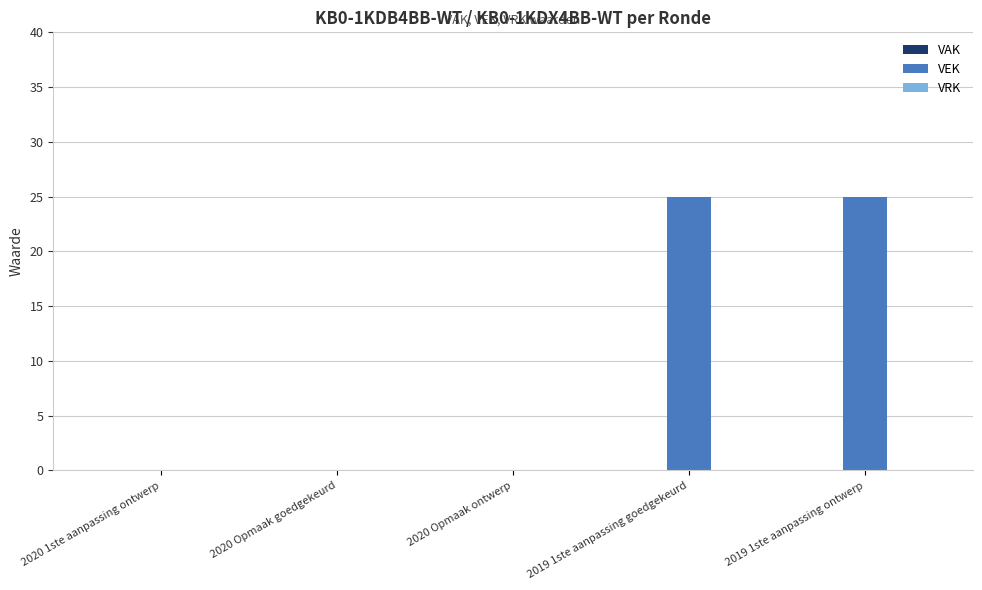

What is the maximum value shown in the chart?

25